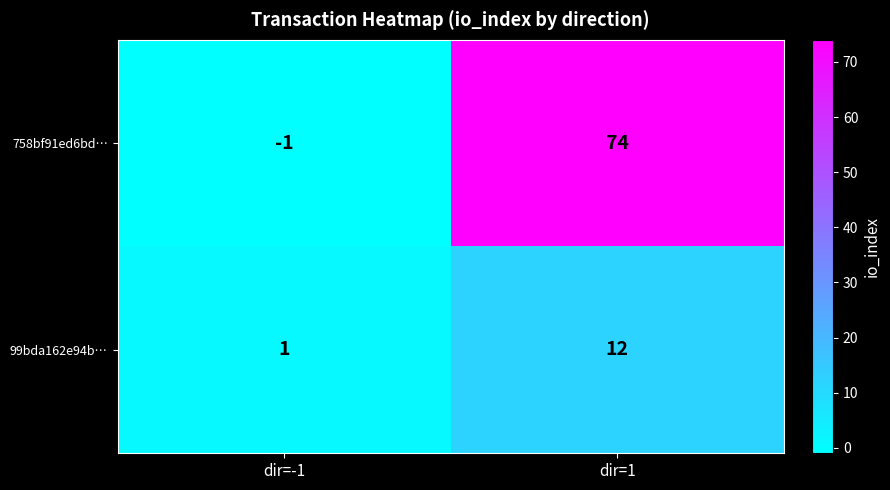

Which label corresponds to the smallest value in the chart?

dir=-1